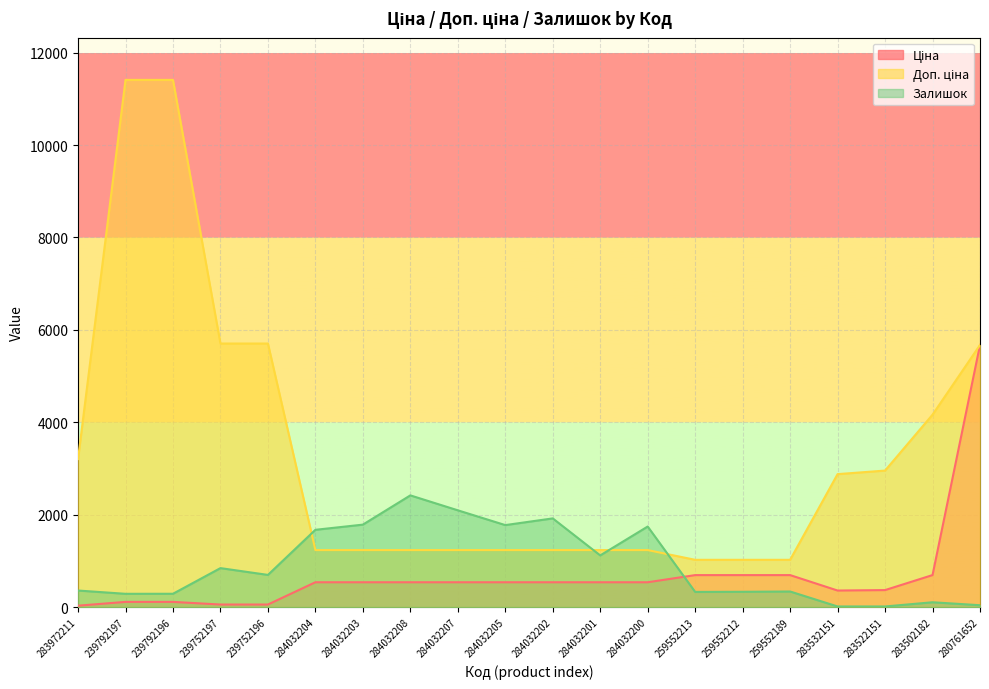

Reading right to left, extract all data points from this chart.

Ціна: 5673.8	694.3	369.5	359.9	693.7	693.7	693.7	539.0	539.0	539.0	539.0	539.0	539.0	539.0	539.0	57.0	57.0	114.1	114.1	32.0
Доп. ціна: 5673.8	4165.6	2955.8	2878.8	1024.6	1024.6	1024.6	1235.4	1235.4	1235.4	1235.4	1235.4	1235.4	1235.4	1235.4	5705.0	5705.0	11410.0	11410.0	3205.0
Залишок: 42.0	106.0	15.0	15.0	339.0	333.0	330.0	1745.0	1120.0	1921.0	1776.0	2096.0	2419.0	1786.0	1674.0	698.0	845.0	290.0	289.0	360.0